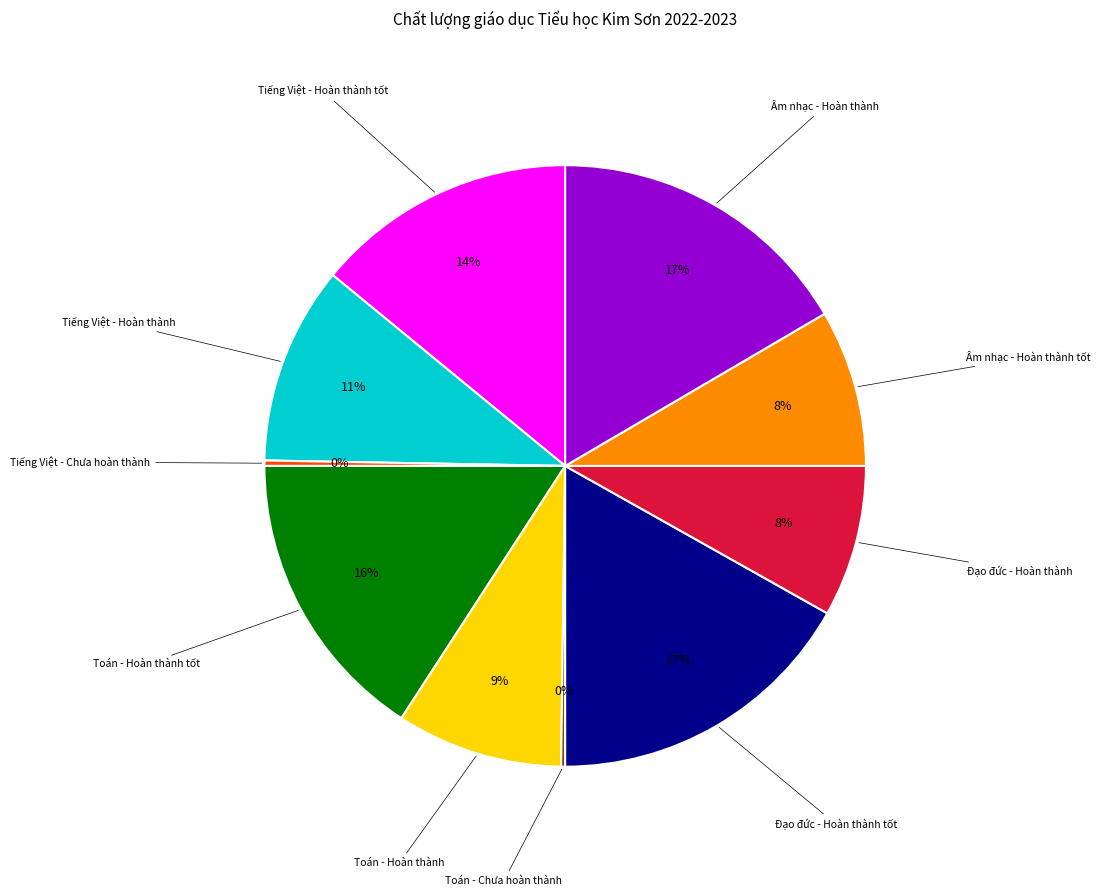

To the nearest percent, what is the difference between the largest and smallest slice percentages?

17%